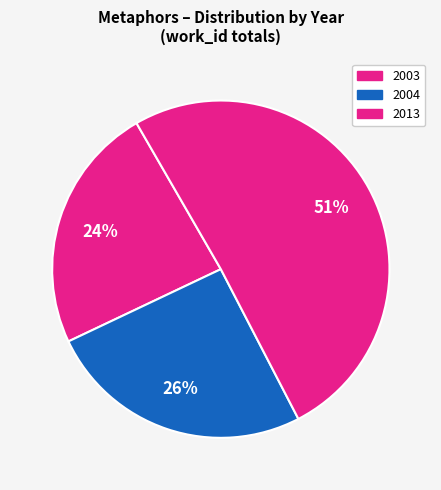

Count the number of slices in the pie.

3